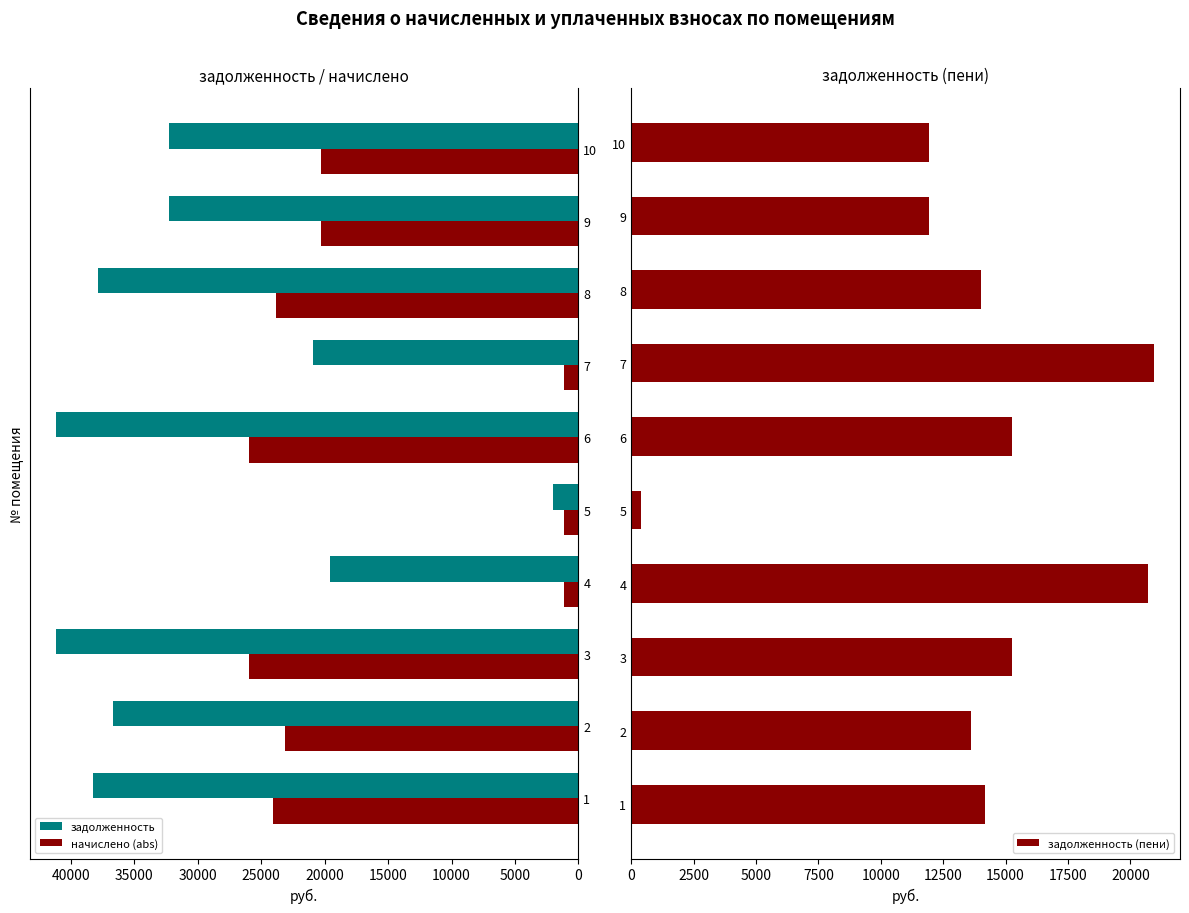

What is the sum of all начислено (abs) values?

166875.2